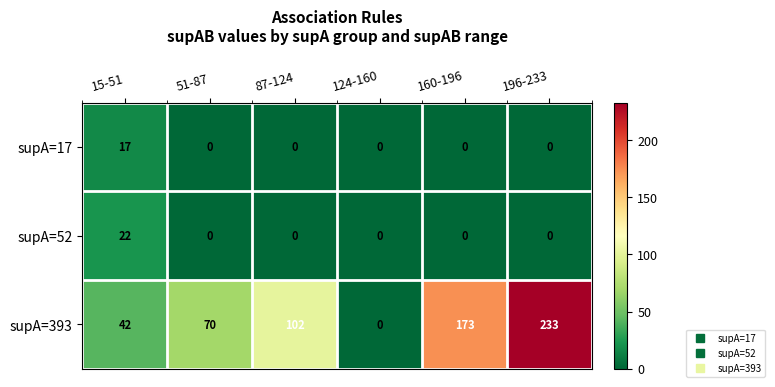

Where is supA=393 nearest to the value 116?

87-124